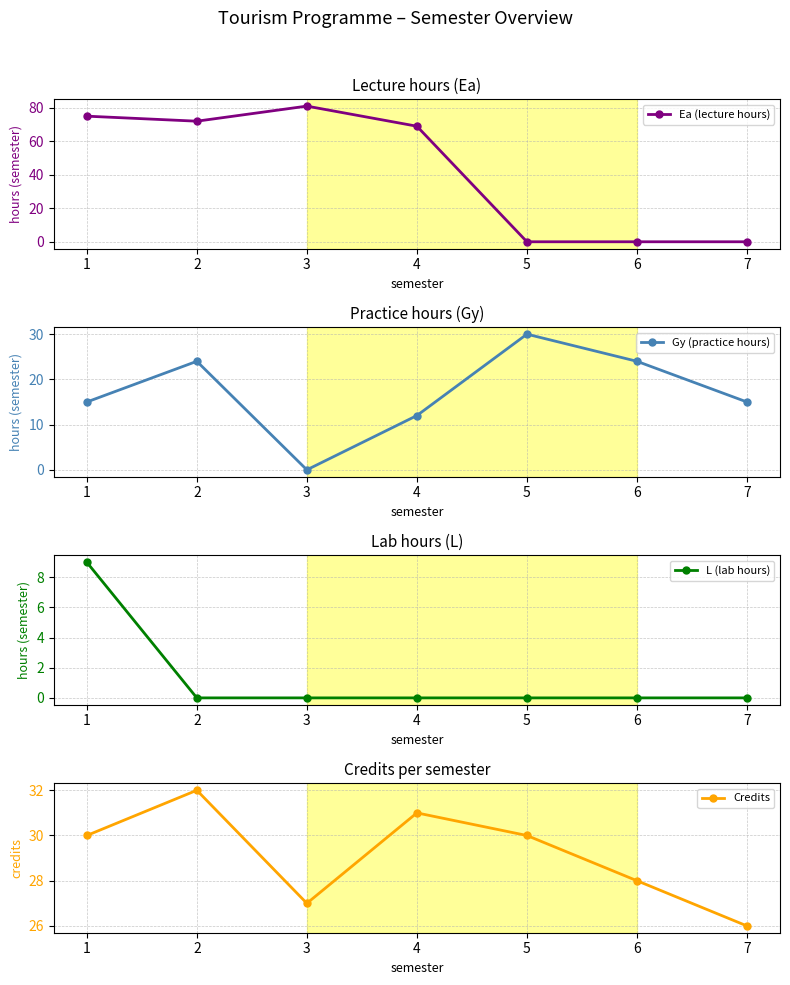

True or false: L (lab hours) has a value of 0 at 5.

True